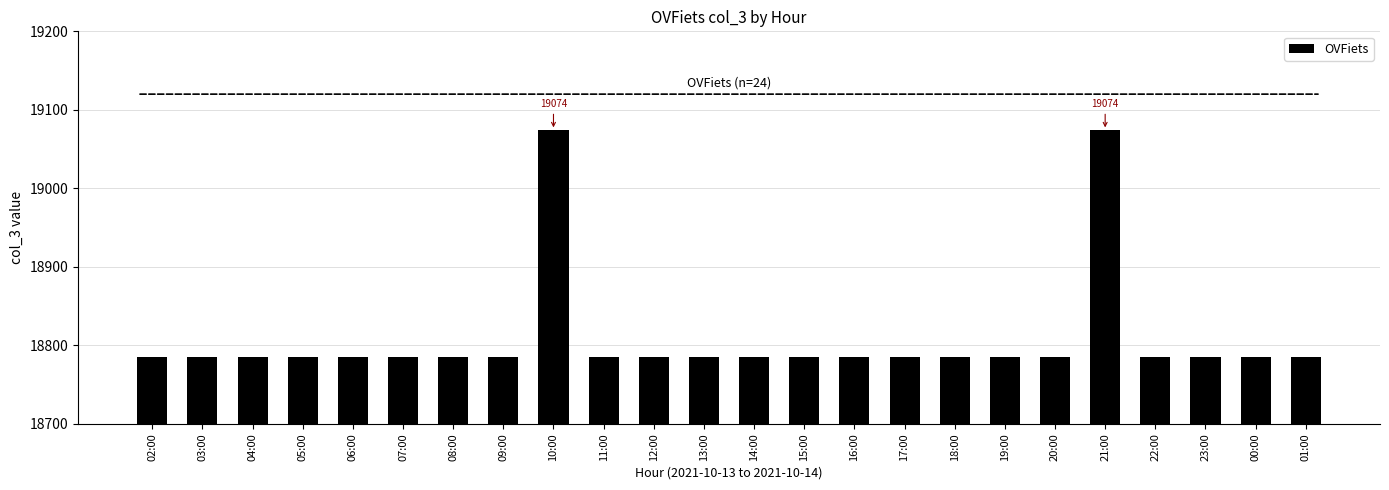

What is the label of the 20th bar from the left?

21:00